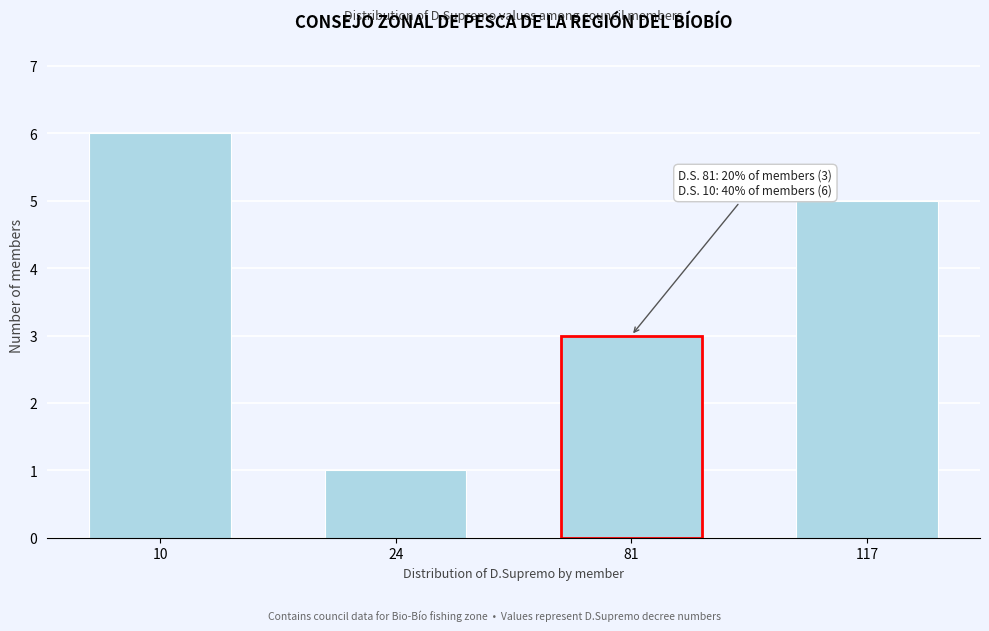

Reading left to right, list all the values displayed in this chart.

6	1	3	5